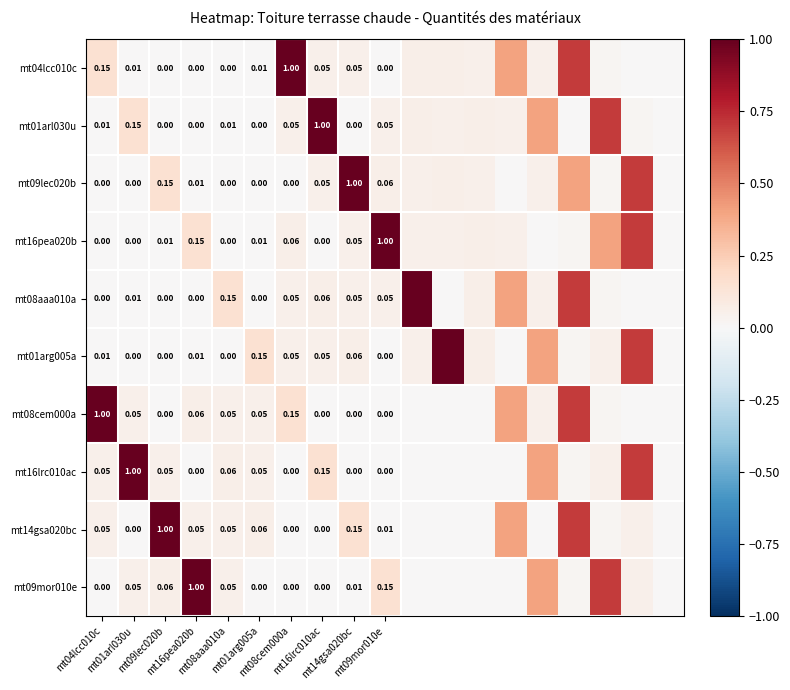

What is the difference between the maximum and minimum values in the mt09lec020b series?

1.0